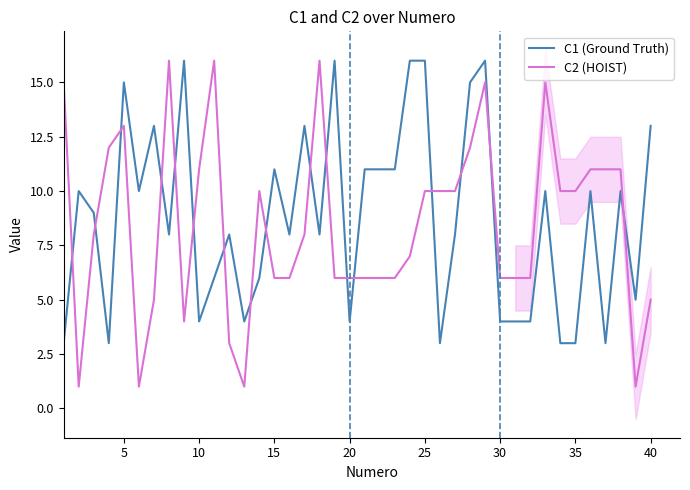

True or false: C1 (Ground Truth) and C2 (HOIST) cross at least once.

True